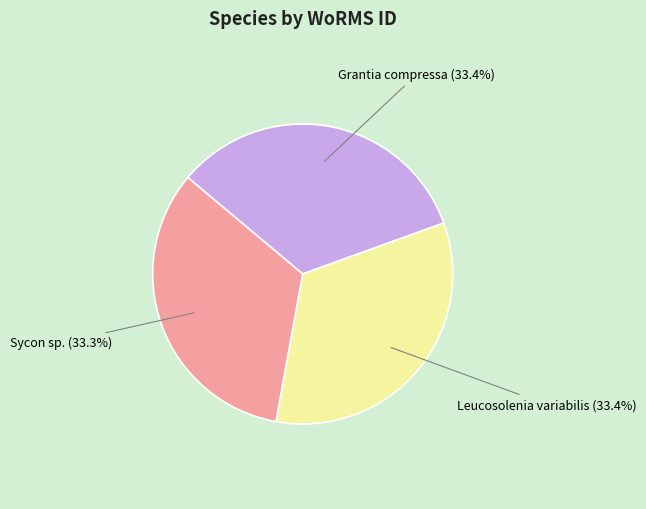

Approximately how many times larger is the value at Leucosolenia variabilis compared to Sycon sp.?

1.0